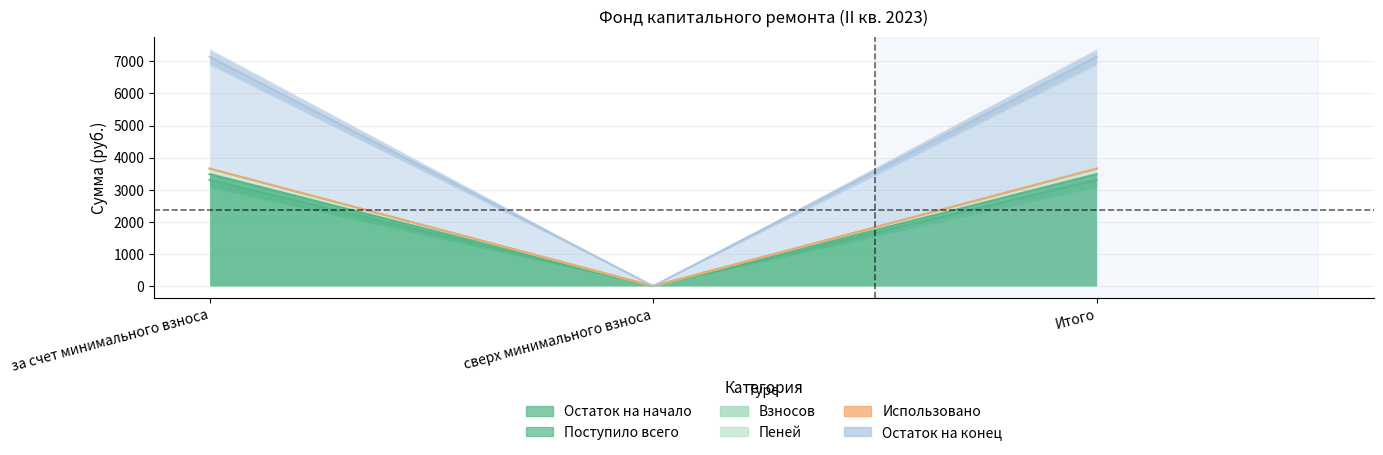

Which series has the widest spread of values?

Остаток на начало